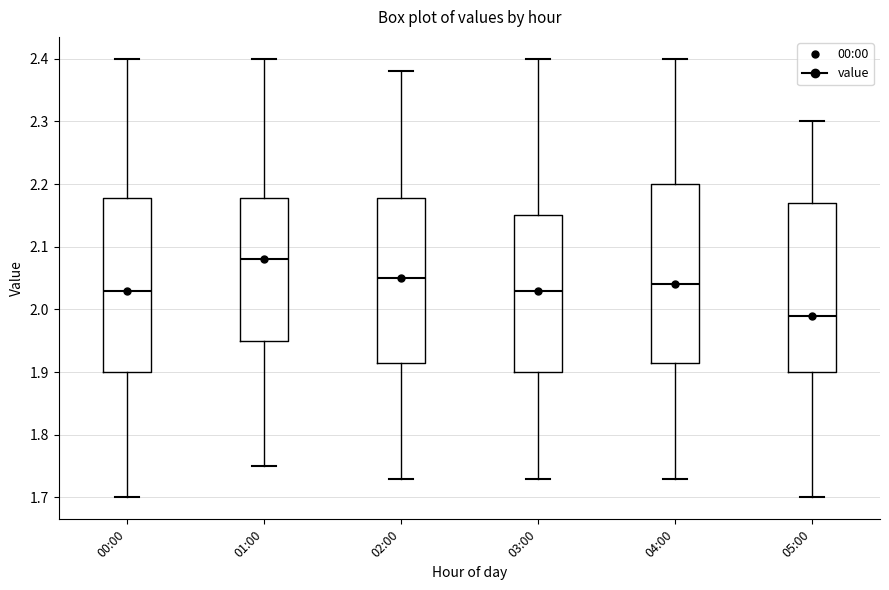

Where is the lower edge of the box for 04:00 on the y-axis? The values are not printed on the chart, so give them approximately, as read against the axis.

1.92